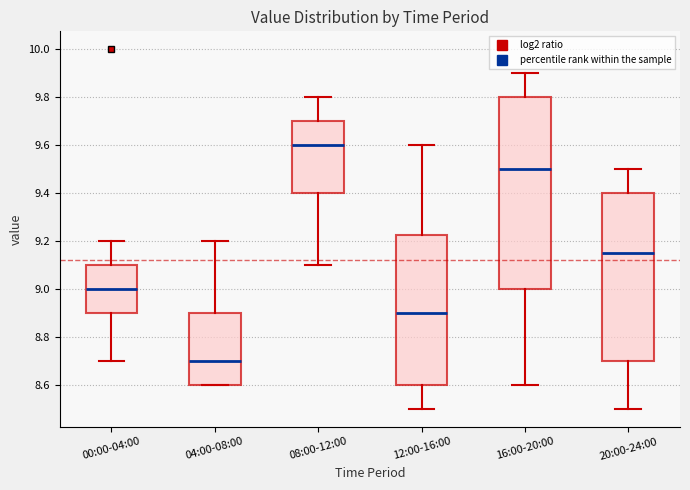

Comparing the boxes themselves (not the whiskers), which one is the tallest?

16:00-20:00